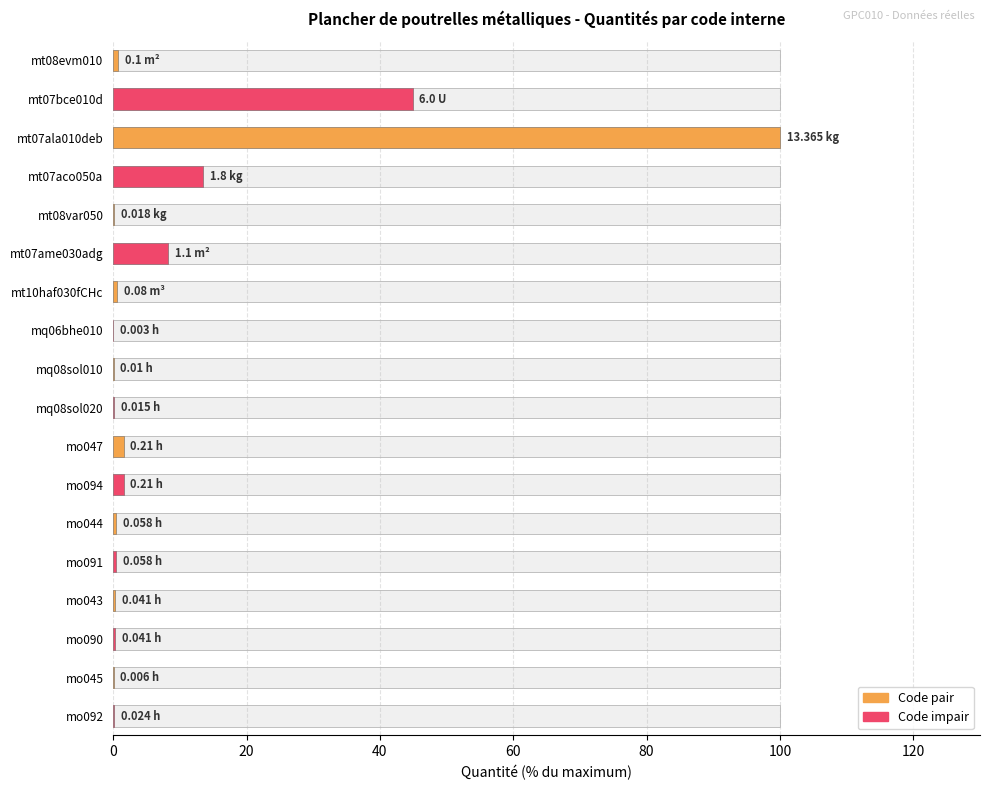

Reading right to left, what are all the values shown in this chart?

0.2	0.0	0.3	0.3	0.4	0.4	1.6	1.6	0.1	0.1	0.0	0.6	8.2	0.1	13.5	100.0	44.9	0.7